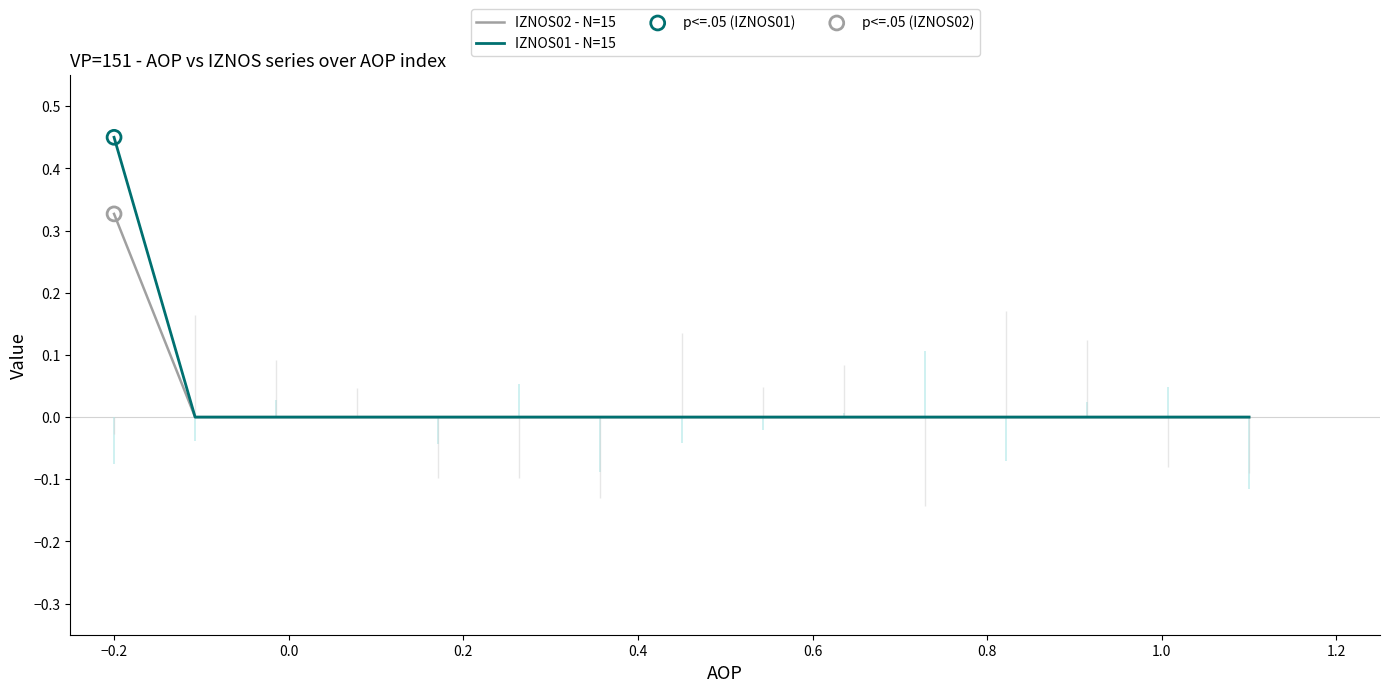

What are all the series names shown in the legend?

IZNOS02 - N=15, IZNOS01 - N=15